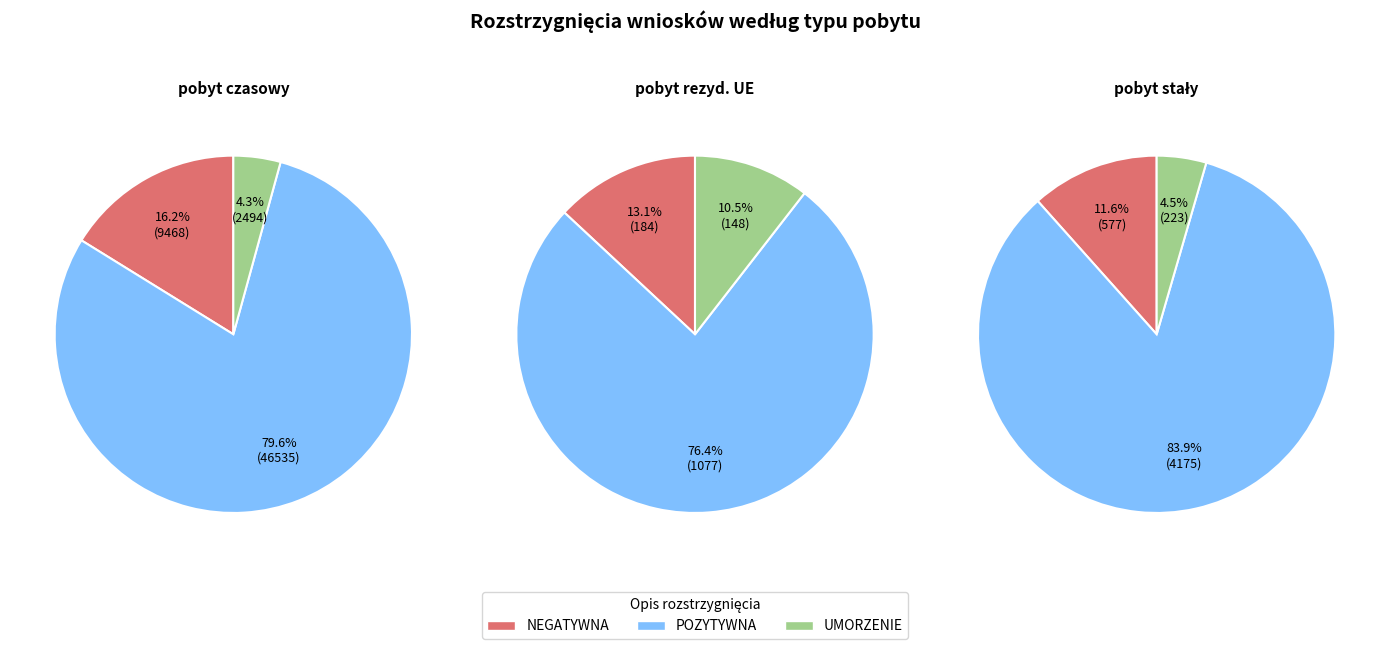

True or false: NEGATYWNA accounts for 13% of the total.

True